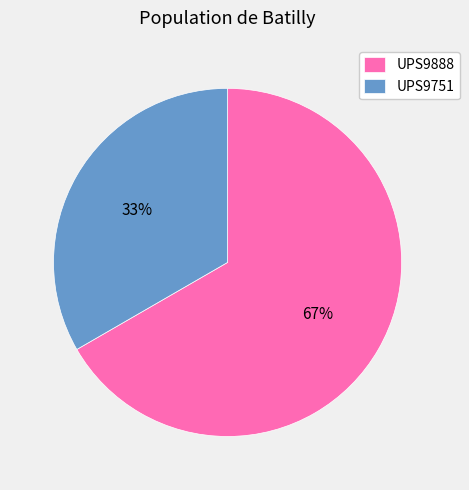

True or false: UPS9888 accounts for 67% of the total.

True